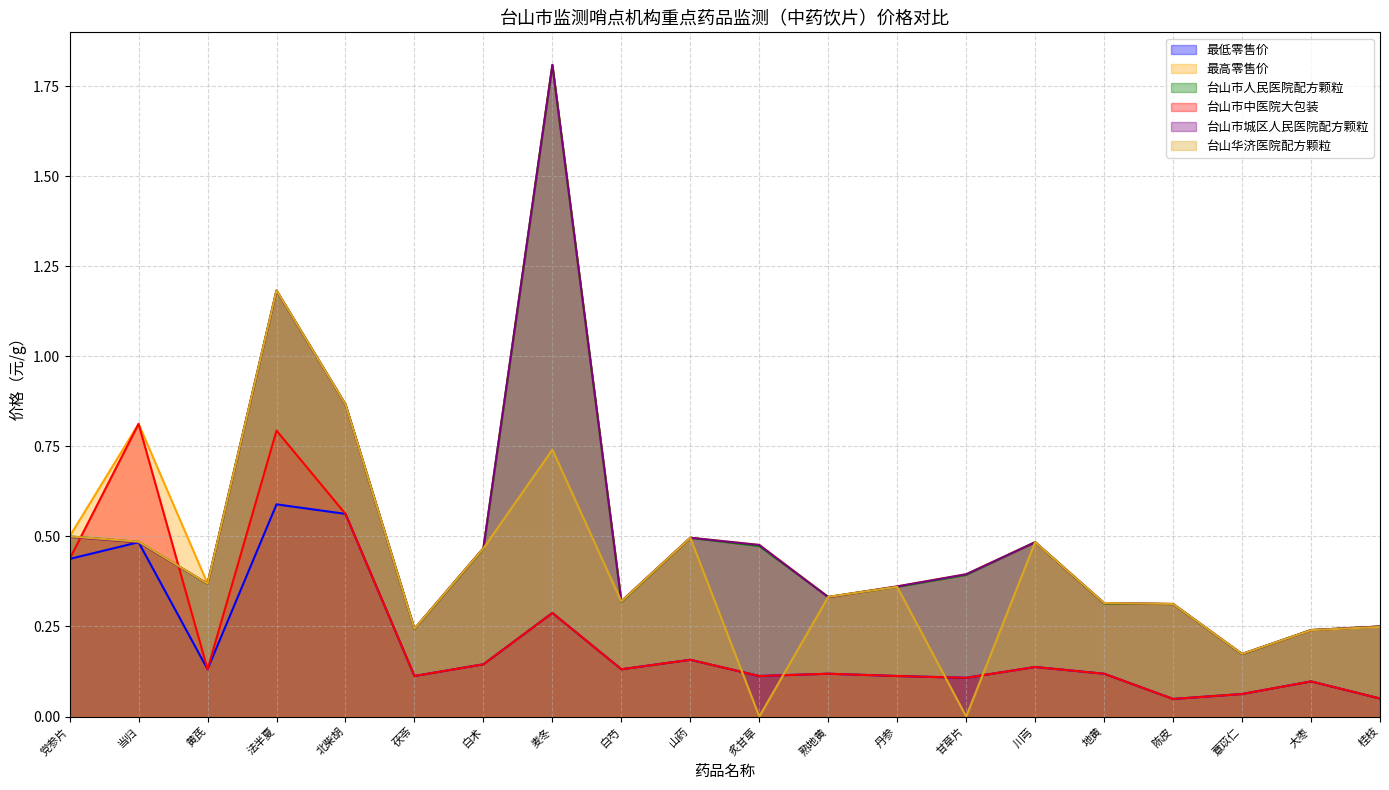

What is the maximum value shown in the chart?

1.8